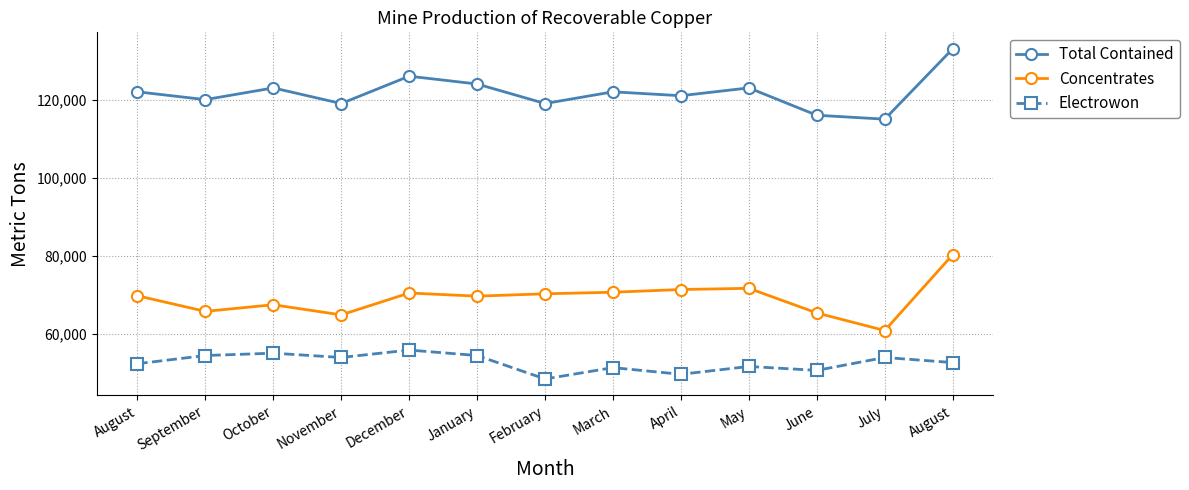

Reading left to right, what are all the values shown in this chart?

Total Contained: 122000	120000	123000	119000	126000	124000	119000	122000	121000	123000	116000	115000	133000
Concentrates: 69800	65800	67500	64900	70500	69700	70300	70700	71400	71700	65400	60900	80300
Electrowon: 52400	54500	55100	54000	55900	54500	48500	51400	49700	51700	50700	54000	52700